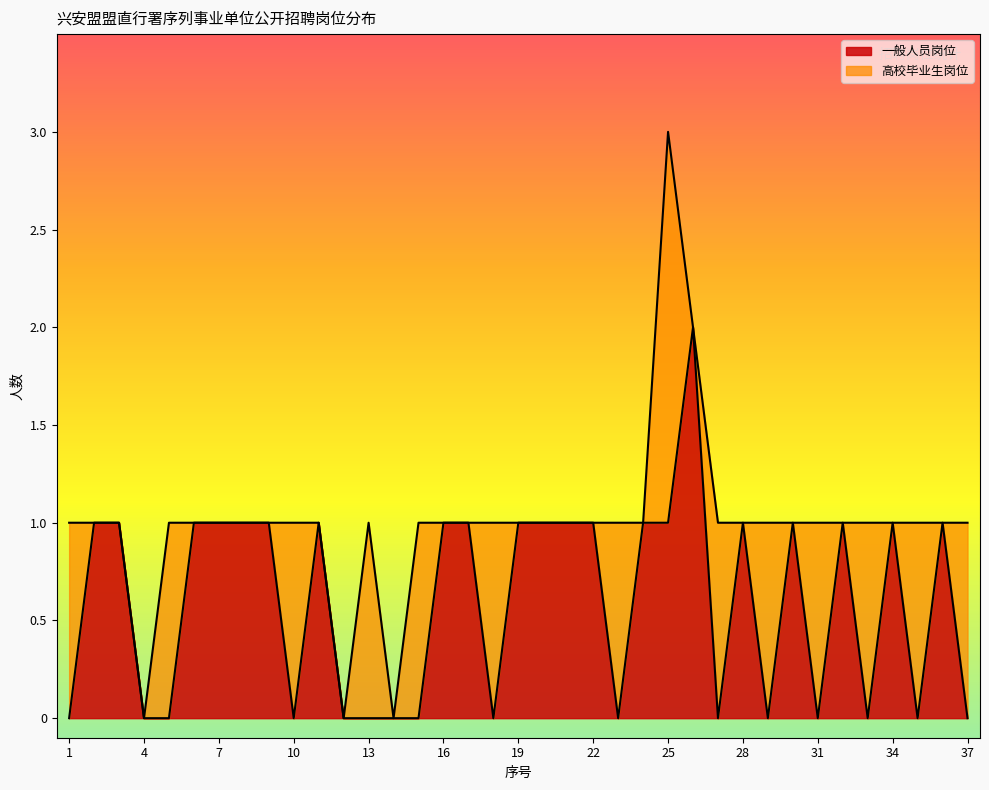

What is the change in value from 10 to 17?

+1